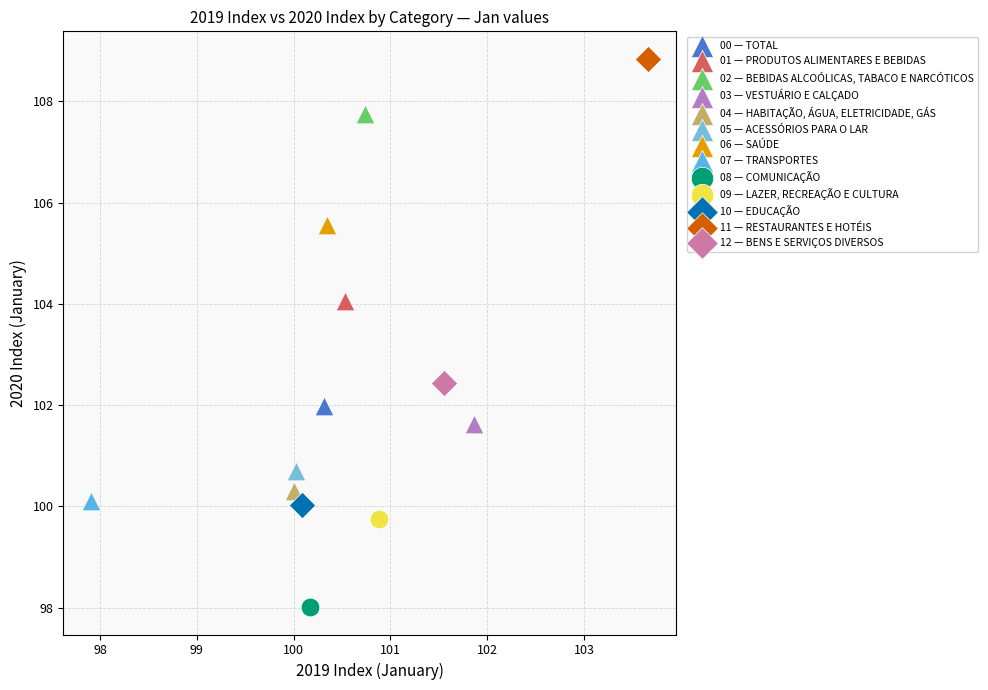

What are all the series names shown in the legend?

00 — TOTAL, 01 — PRODUTOS ALIMENTARES E BEBIDAS, 02 — BEBIDAS ALCOÓLICAS, TABACO E NARCÓTICOS, 03 — VESTUÁRIO E CALÇADO, 04 — HABITAÇÃO, ÁGUA, ELETRICIDADE, GÁS, 05 — ACESSÓRIOS PARA O LAR, 06 — SAÚDE, 07 — TRANSPORTES, 08 — COMUNICAÇÃO, 09 — LAZER, RECREAÇÃO E CULTURA, 10 — EDUCAÇÃO, 11 — RESTAURANTES E HOTÉIS, 12 — BENS E SERVIÇOS DIVERSOS